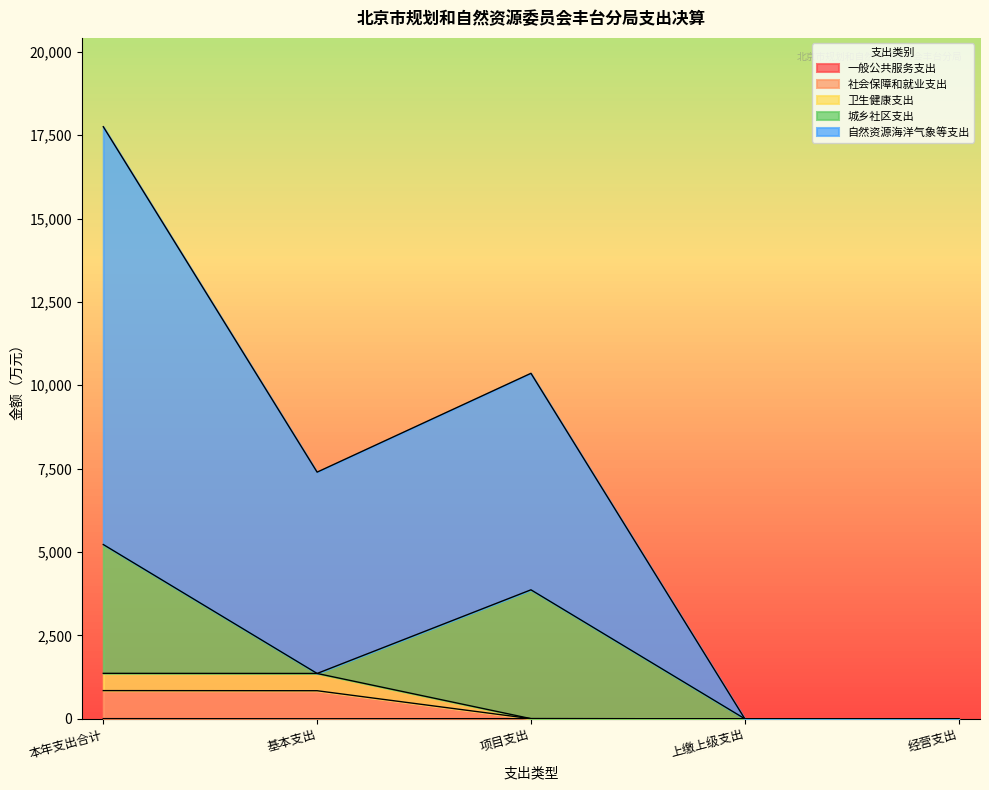

Which series has the largest range (max minus min)?

自然资源海洋气象等支出